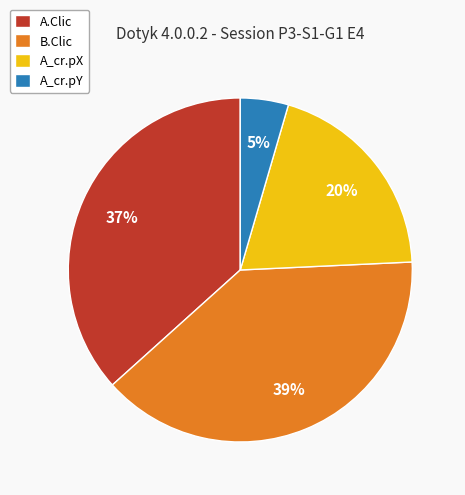

Do B.Clic and A.Clic together represent more than half of the pie?

Yes